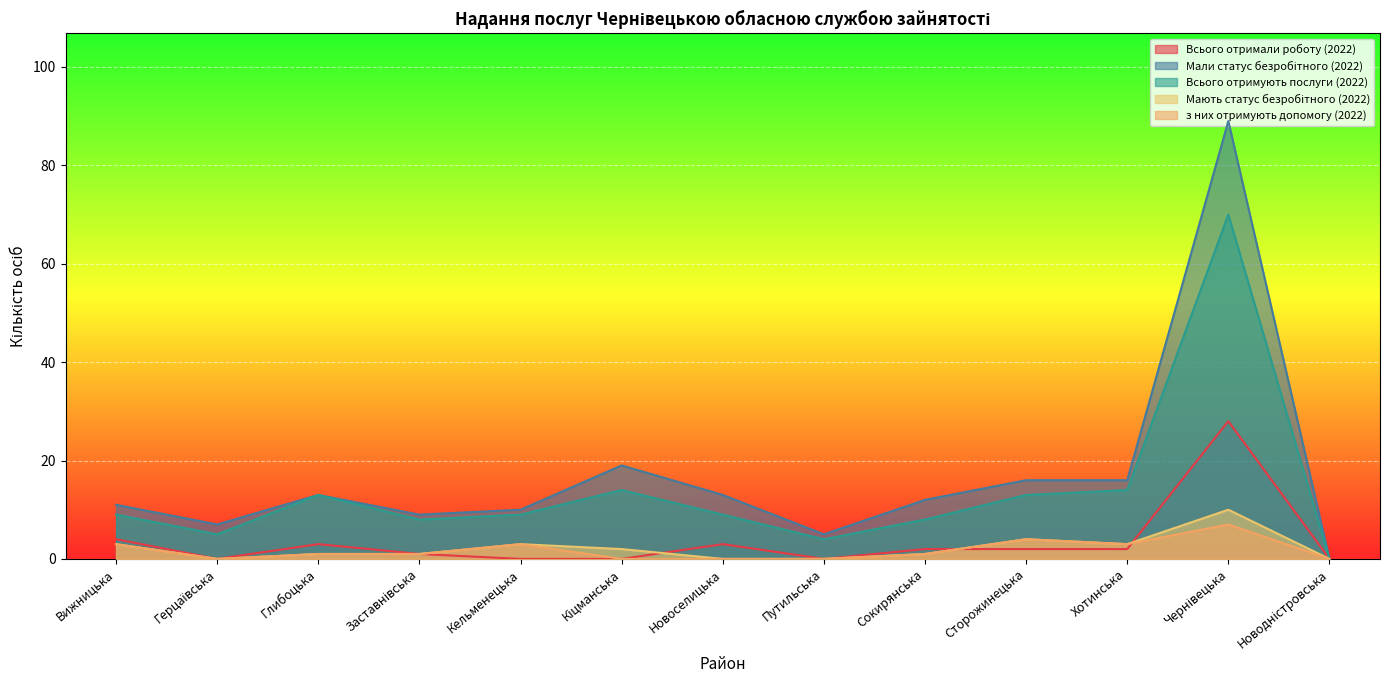

Reading left to right, list all the values displayed in this chart.

Всього отримали роботу (2022): 4	0	3	1	0	0	3	0	2	2	2	28	0
Мали статус безробітного (2022): 11	7	13	9	10	19	13	5	12	16	16	89	0
Всього отримують послуги (2022): 9	5	13	8	9	14	9	4	8	13	14	70	0
Мають статус безробітного (2022): 3	0	1	1	3	2	0	0	1	4	3	10	0
з них отримують допомогу (2022): 3	0	1	1	3	0	0	0	1	4	3	7	0